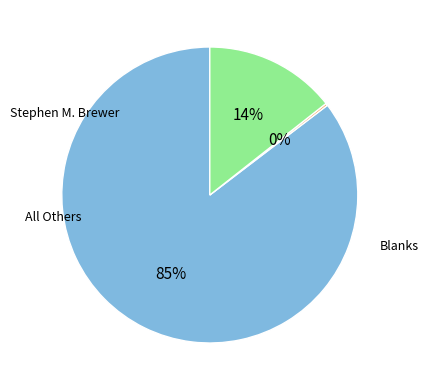

Is there a majority slice in this chart?

Yes